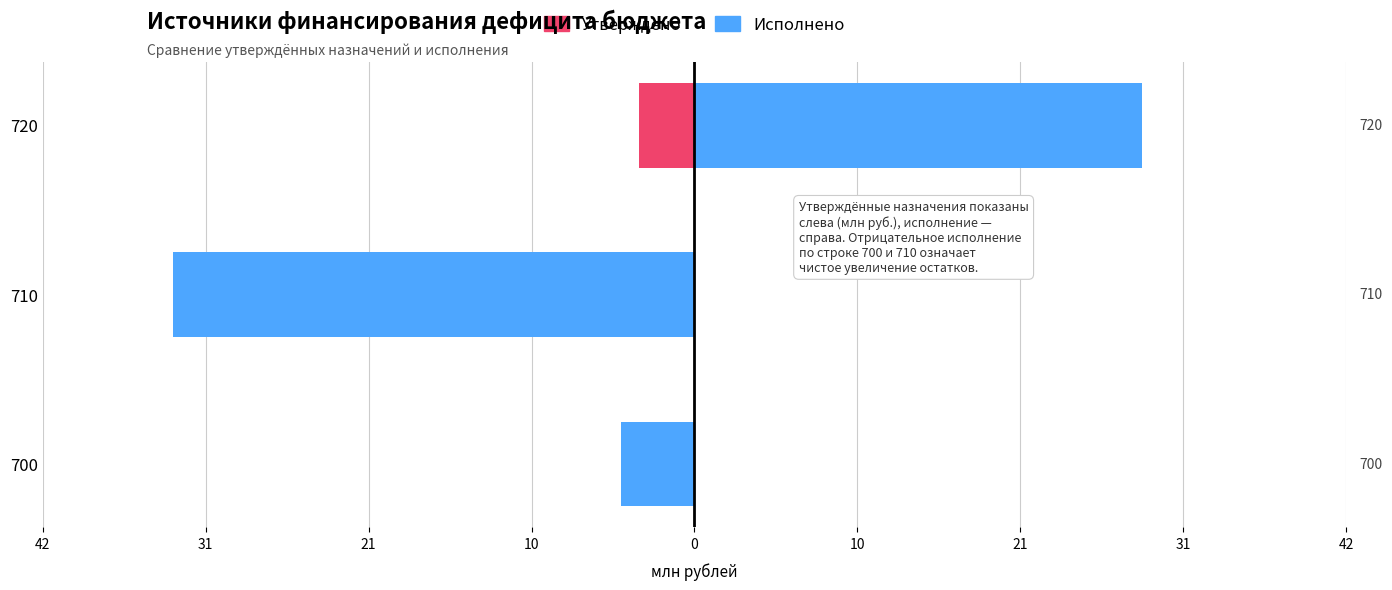

List the series in order of their overall mean, highest first.

Утверждено, Исполнено